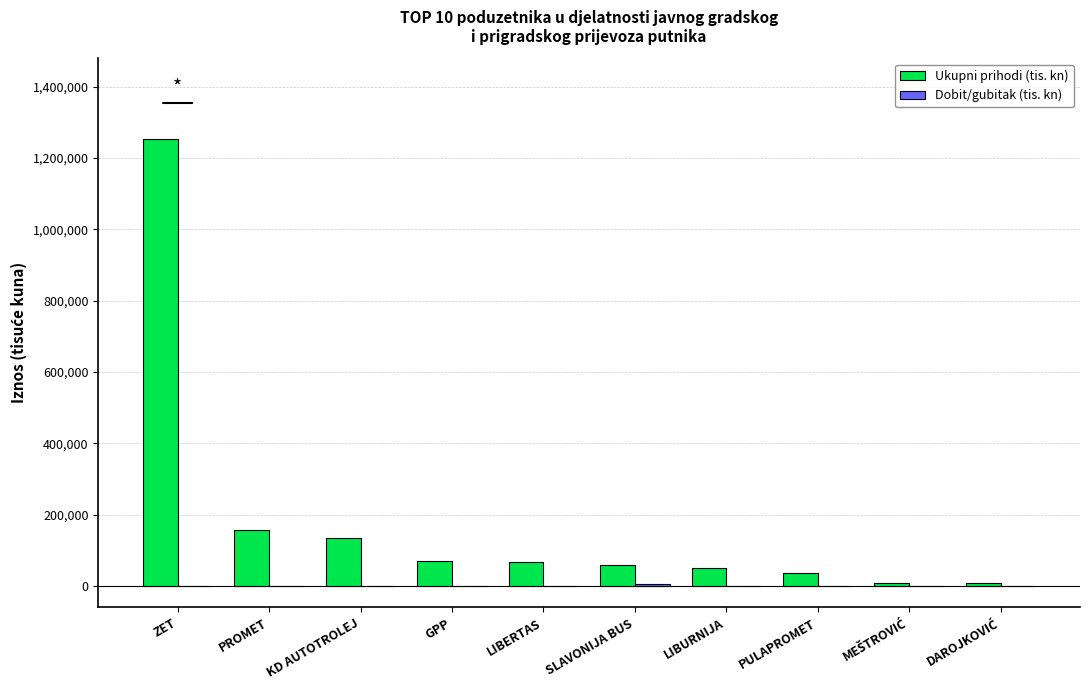

What is the maximum value for Ukupni prihodi (tis. kn)?

1253497.6